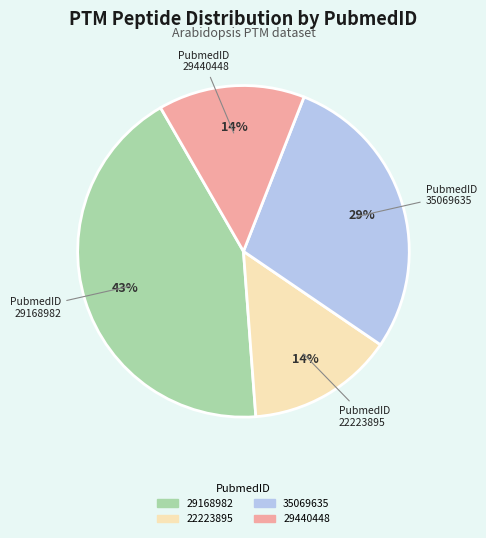

Is there any slice that represents more than half of the pie?

No